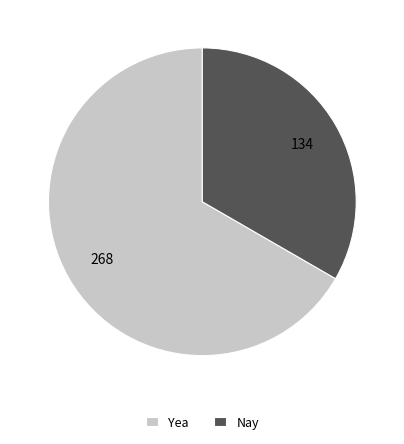

How many slices are in this pie chart?

2